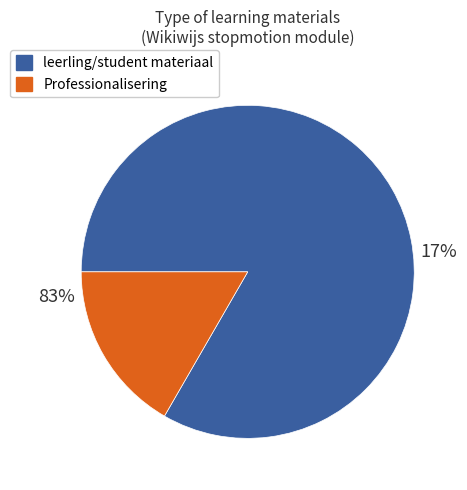

Is Titel the majority of the pie?

No